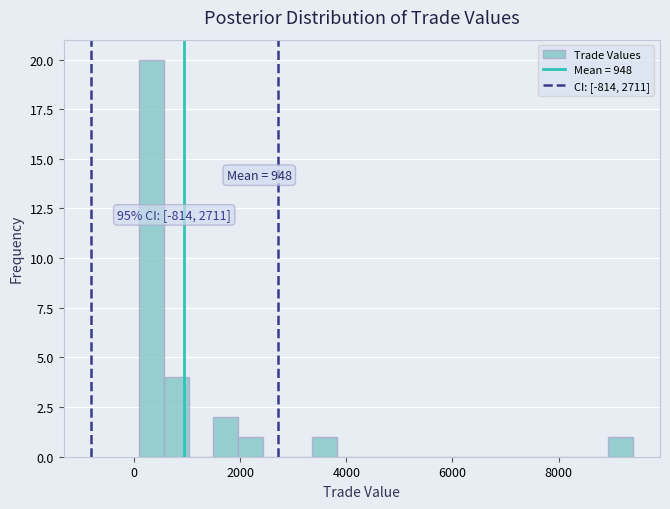

Read against the x-axis, roughly where is the centre of the tallest bar?

400